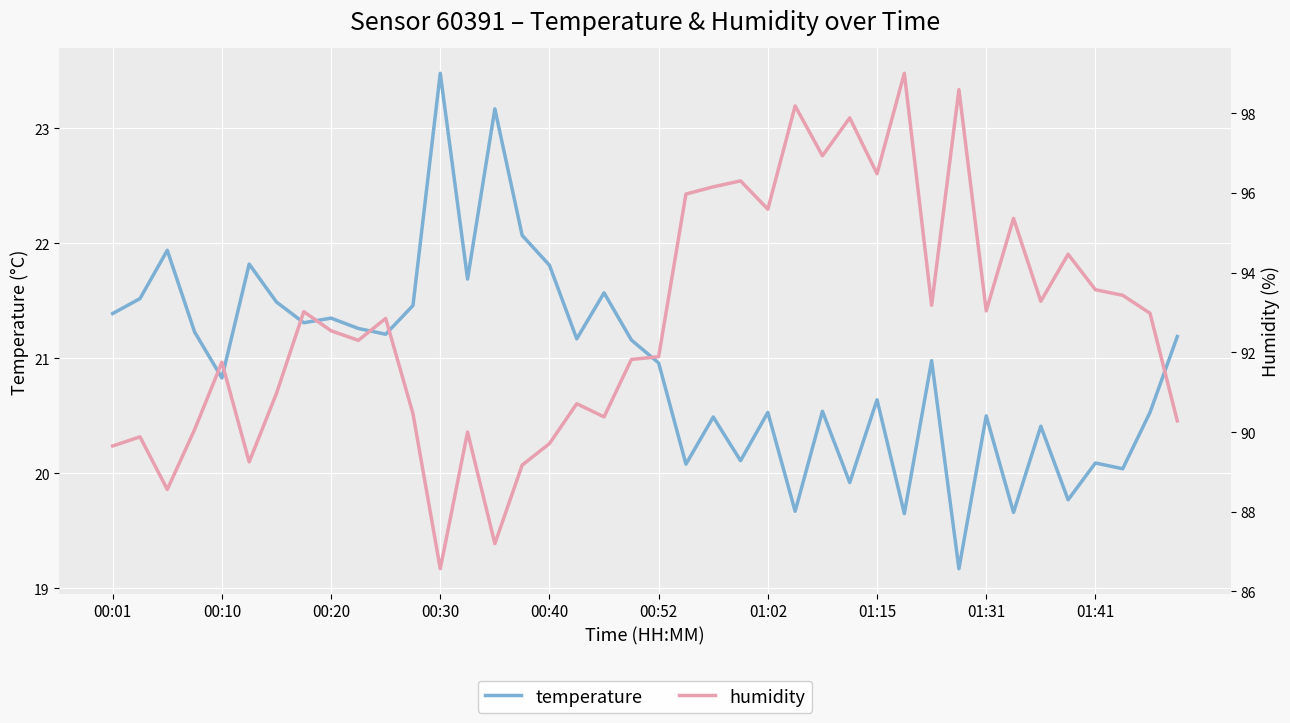

Between 15 and 38, which series saw the biggest shift?

humidity